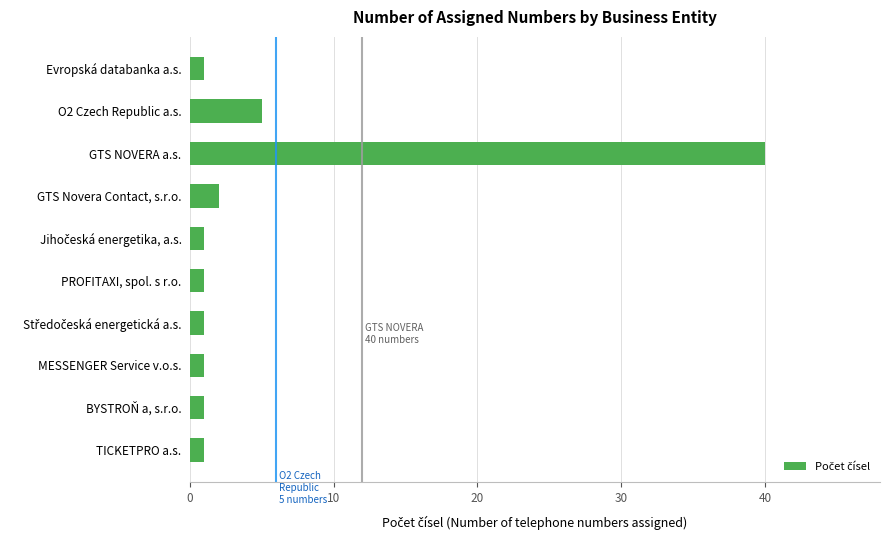

Are the bars grouped side by side (vs. stacked)?

No